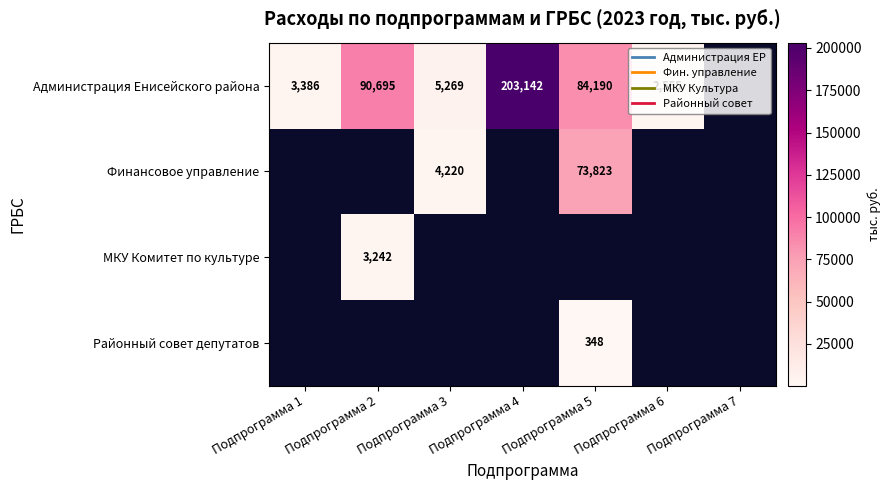

Is the value of МКУ Комитет по культуре at Подпрограмма 4 greater than the value of Районный совет депутатов at Подпрограмма 3?

No